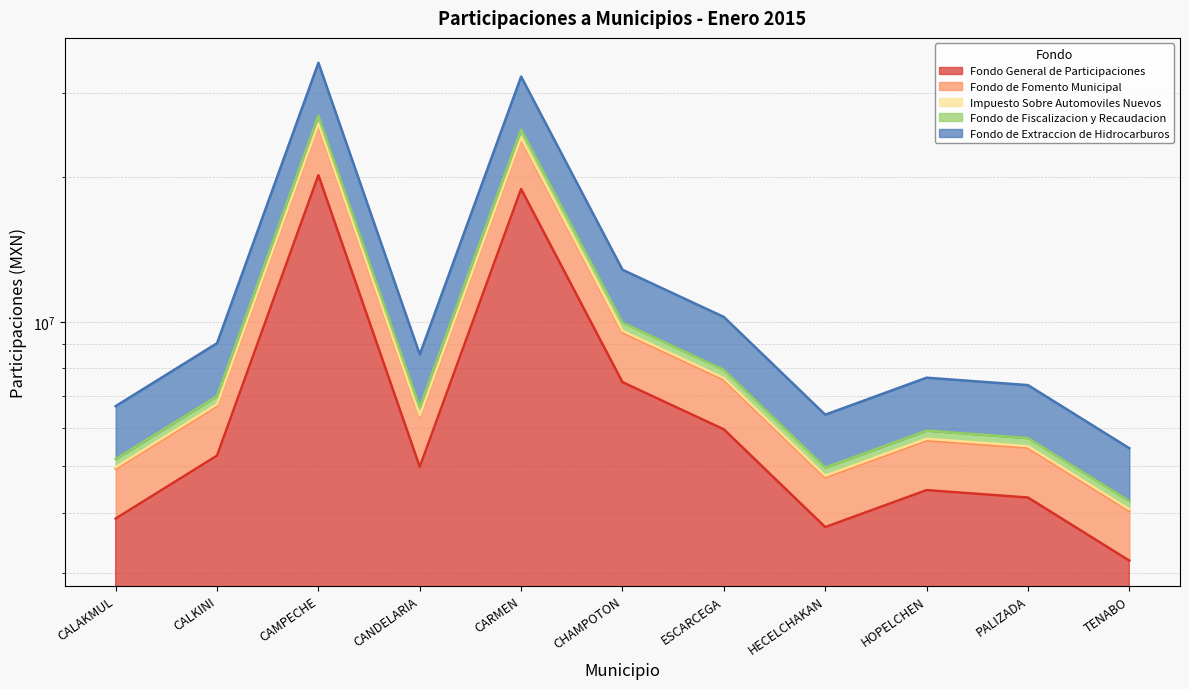

What is the value of the Impuesto Sobre Automoviles Nuevos point at the 5th from the left?

32406654